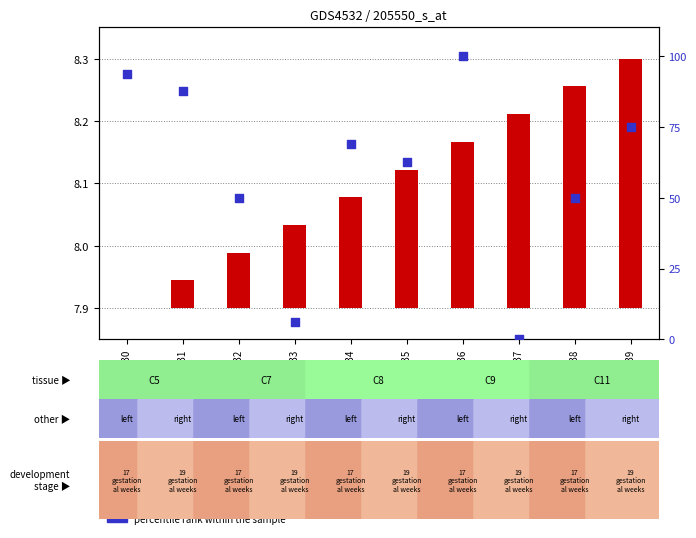

At how many categories does at least one series exceed 41?

8